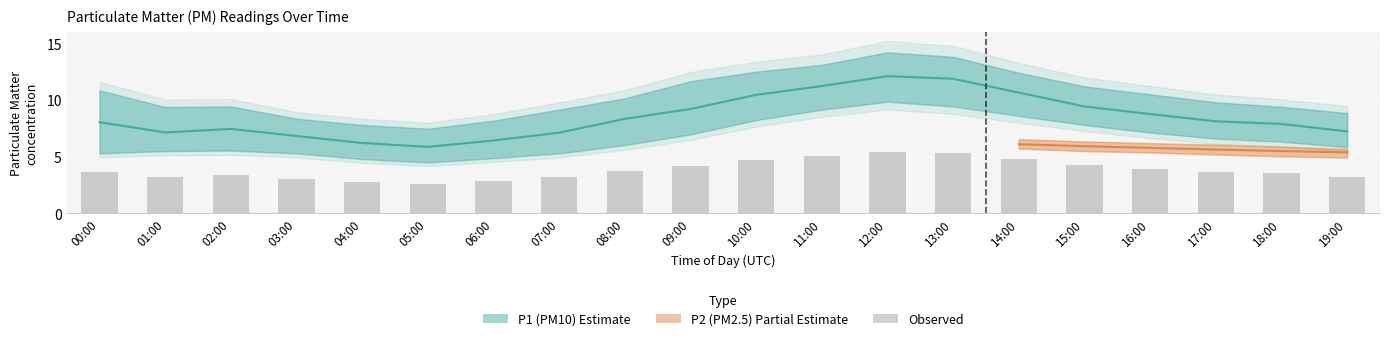

What is the label of the 2nd bar from the left?

01:00